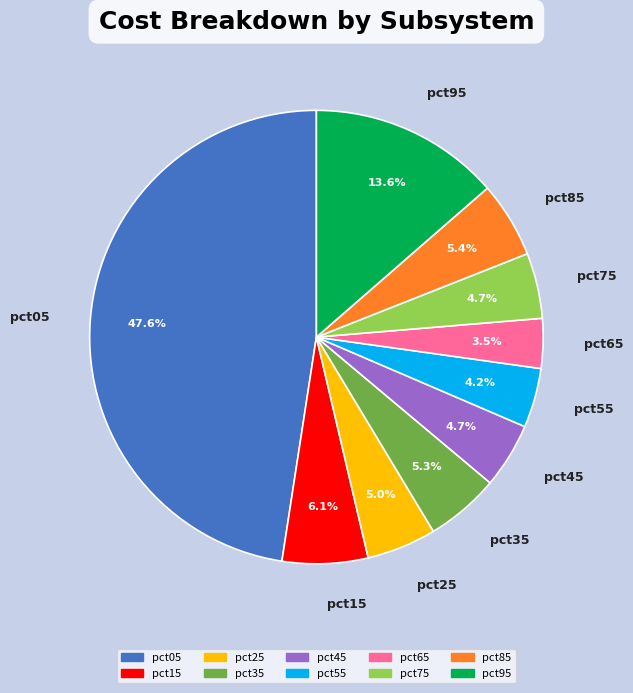

Combined, do pct85 and pct75 account for over 50%?

No